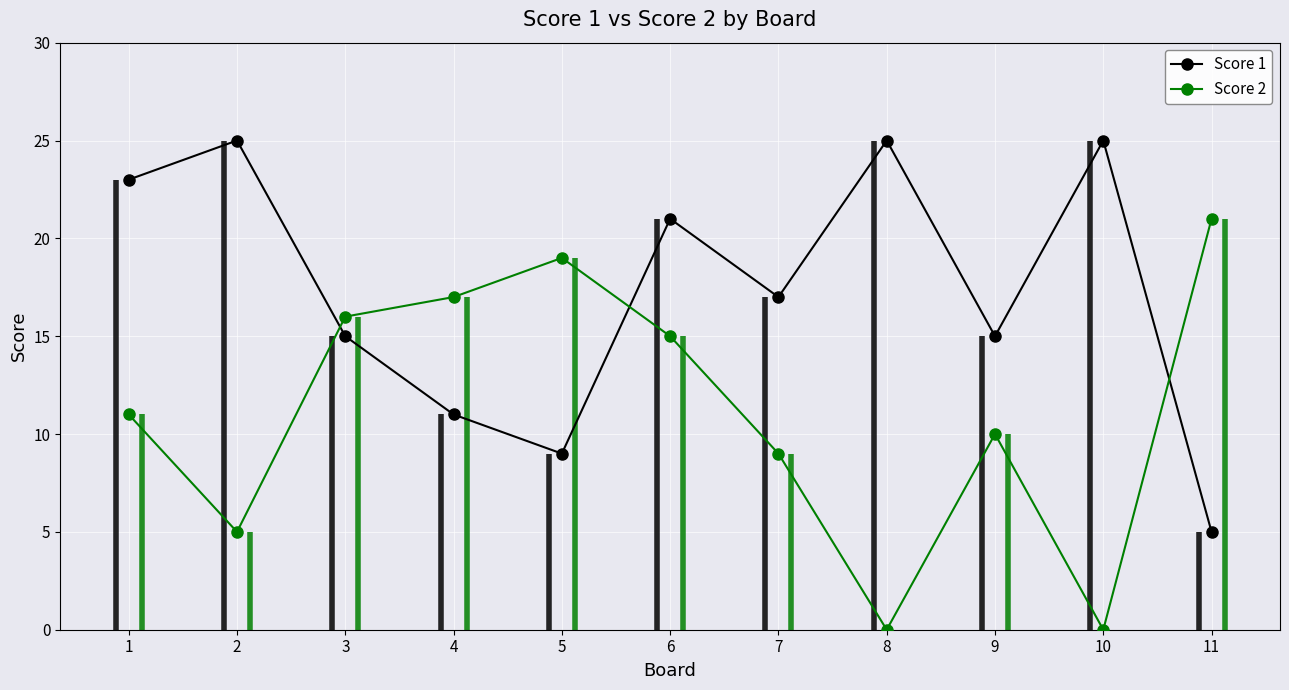

What value does the Score 1 series have at 7, to the nearest 10?

20